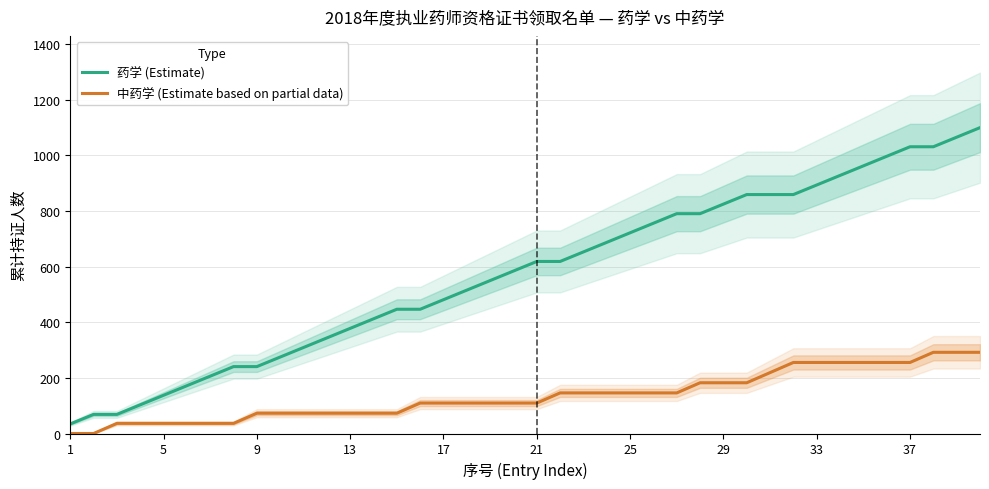

What is the difference between the maximum and minimum values in the 药学 (Estimate) series?

1065.6